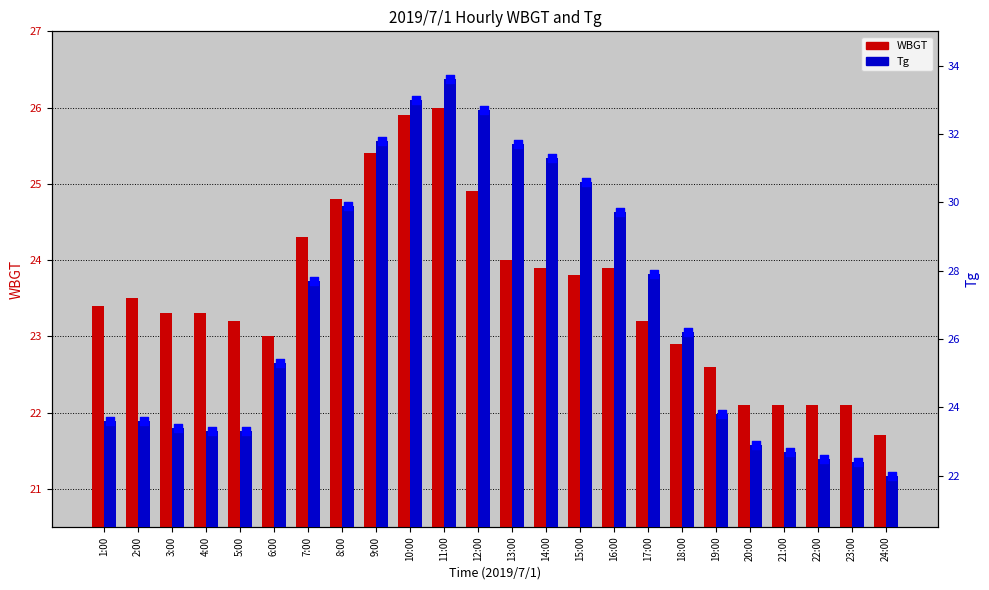

What is the total value across all series at 7:00?

52.0